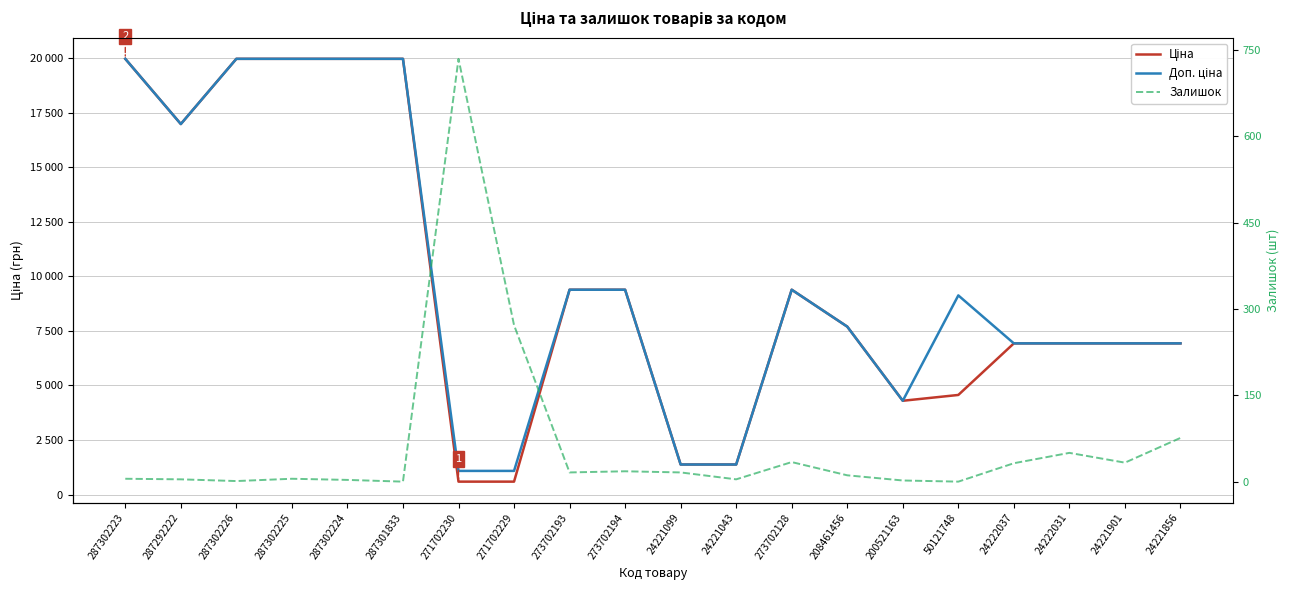

What is the value of the Ціна point at the 8th from the left?

589.9